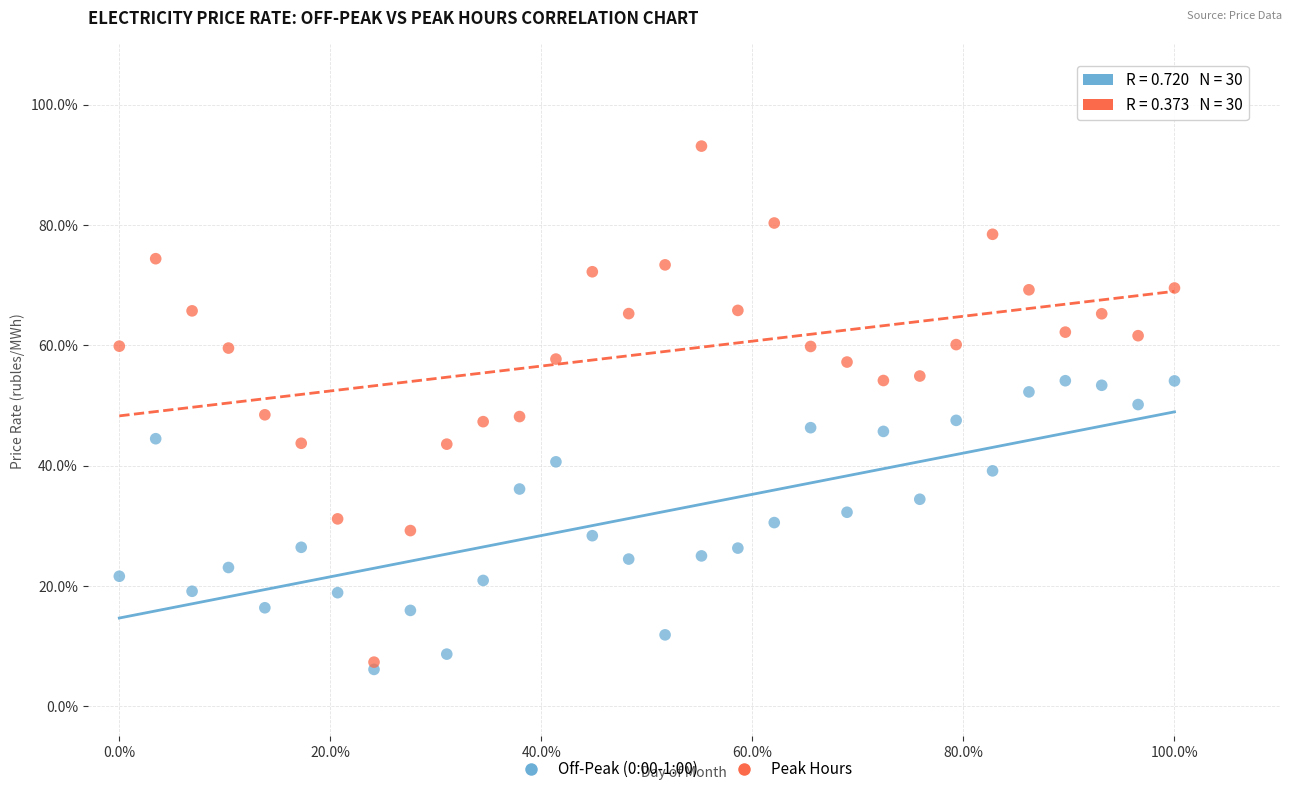

What are all the series names shown in the legend?

Off-Peak (0:00-1:00), Peak Hours